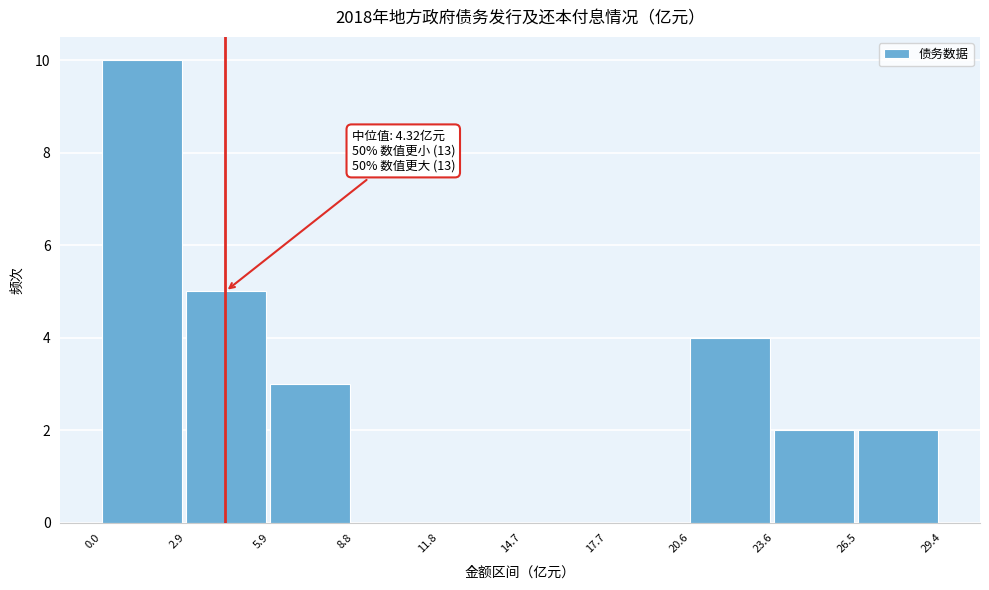

Over which range of the x-axis is the bar tallest?

0.0 to 2.9